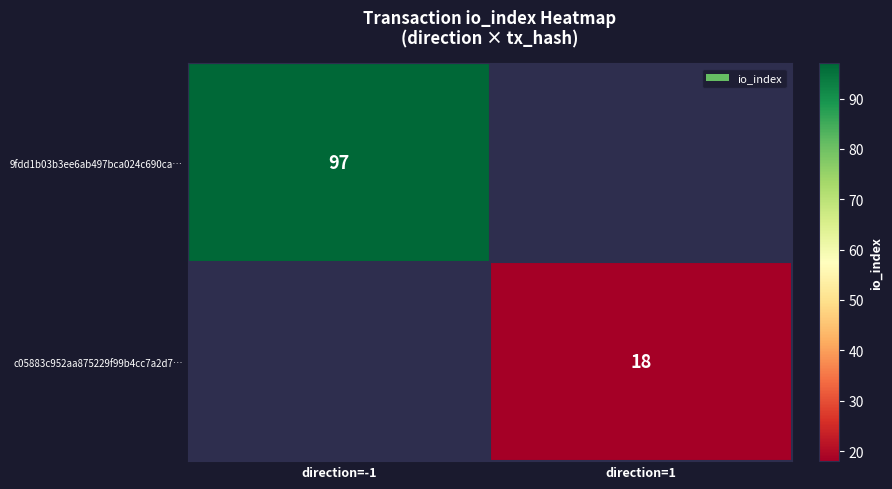

Count the number of data series in this chart.

2